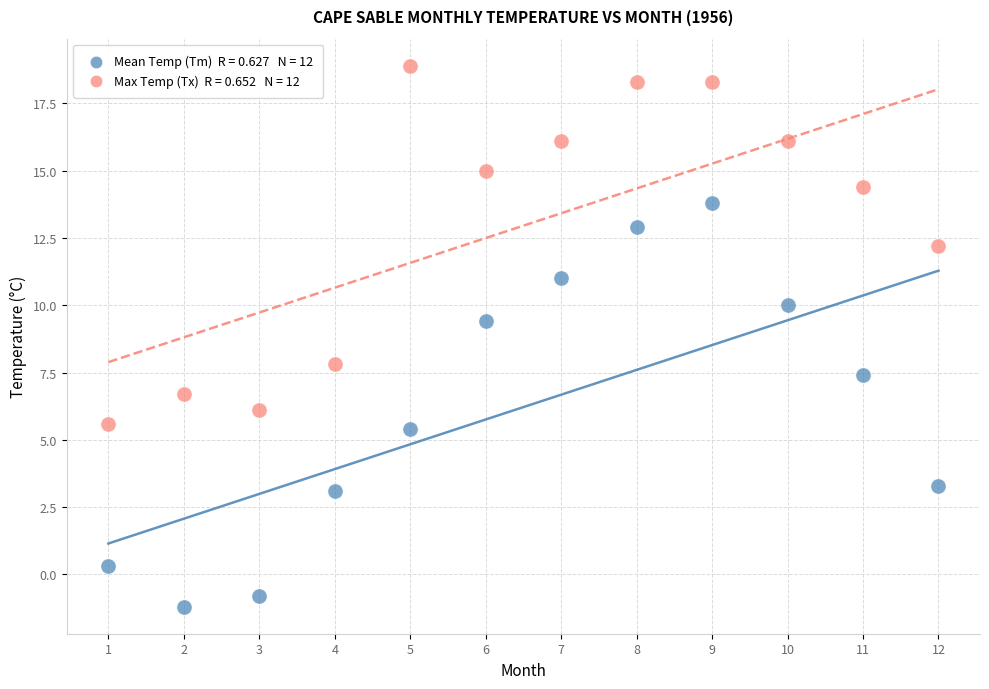

Across all data points, what is the range of X values (max minus min)?

11.0